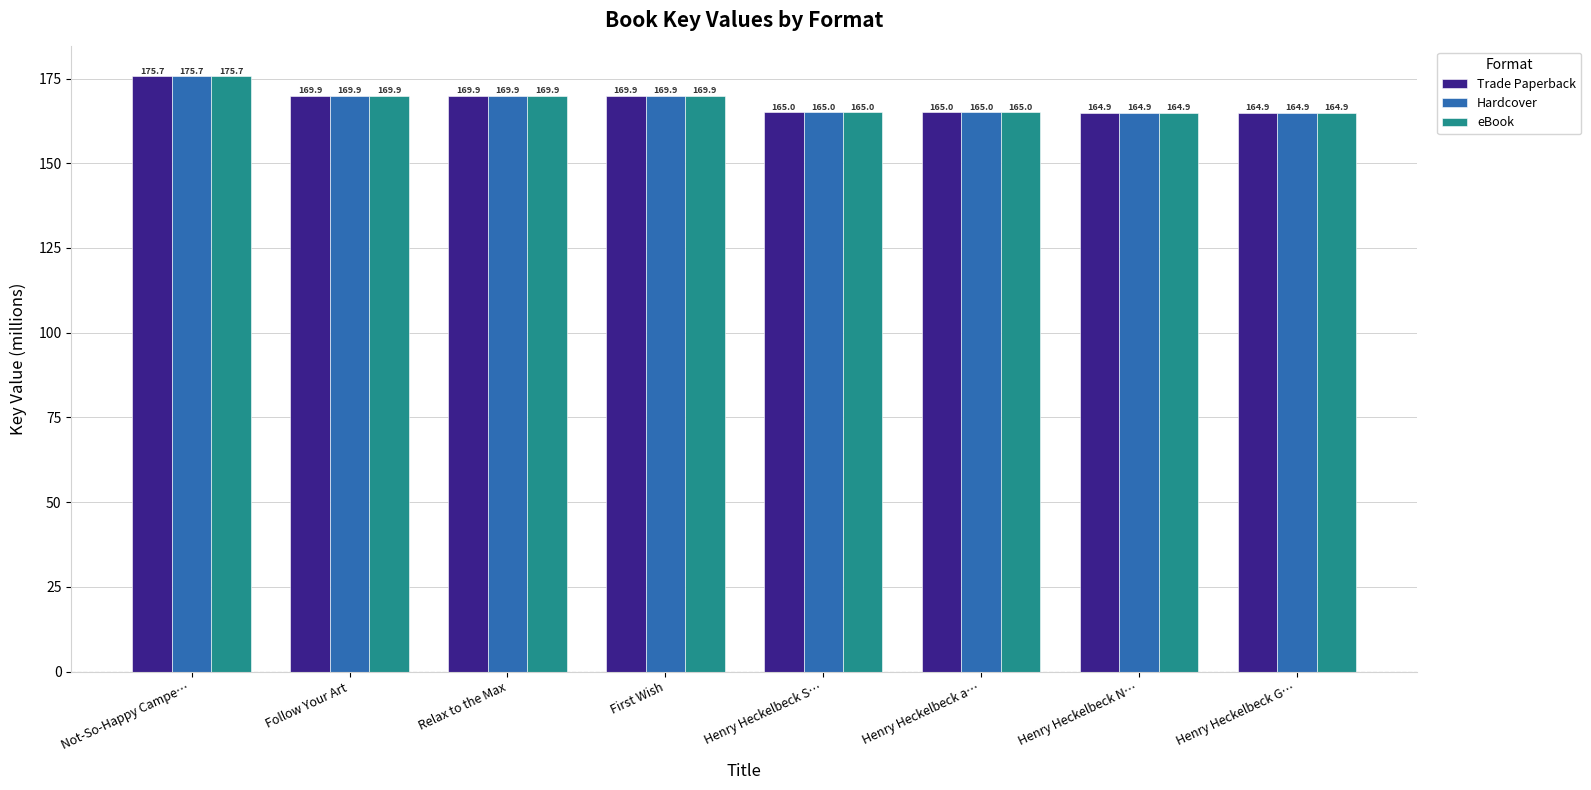

What is the sum of all Hardcover values?

1345.2